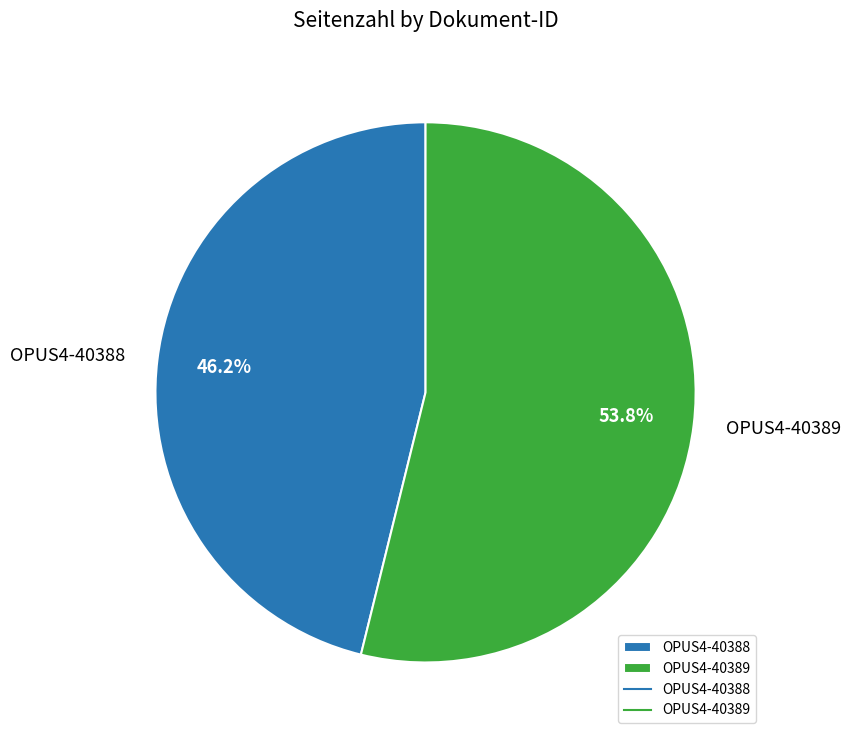

To the nearest percent, what portion does OPUS4-40388 represent?

46%